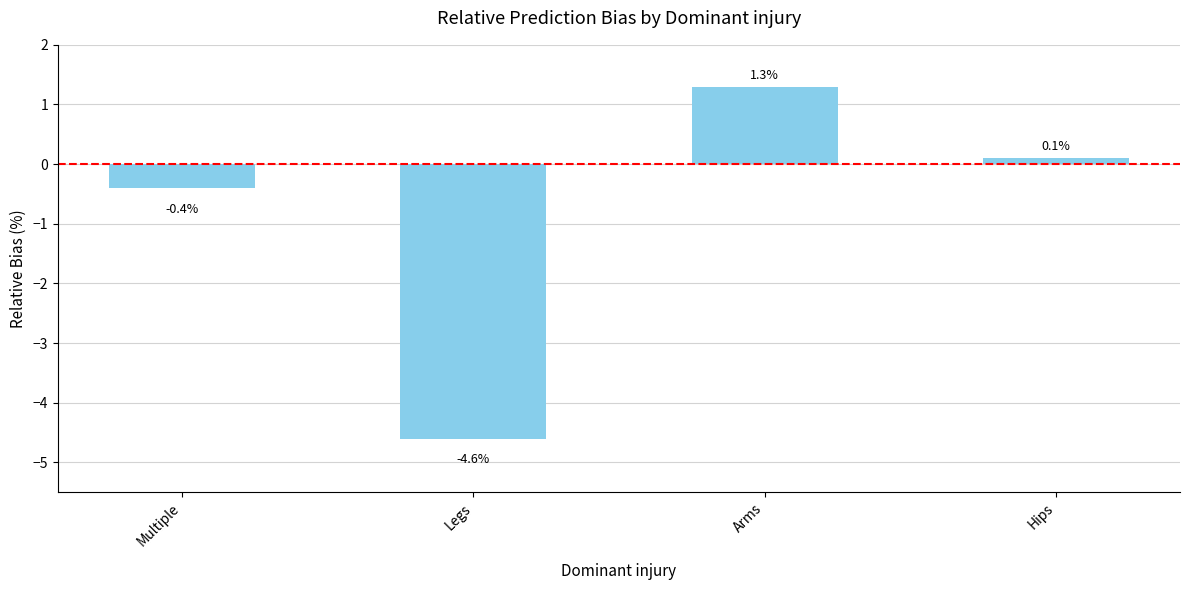

How many negative values are there?

2